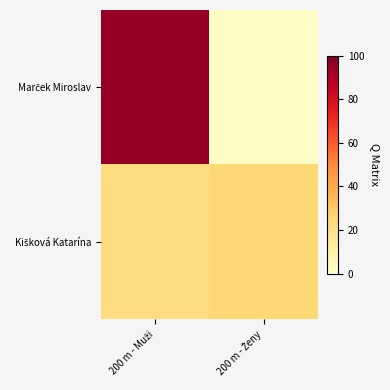

Rank the series by their maximum value, from highest to lowest.

Marček Miroslav, Kišková Katarína